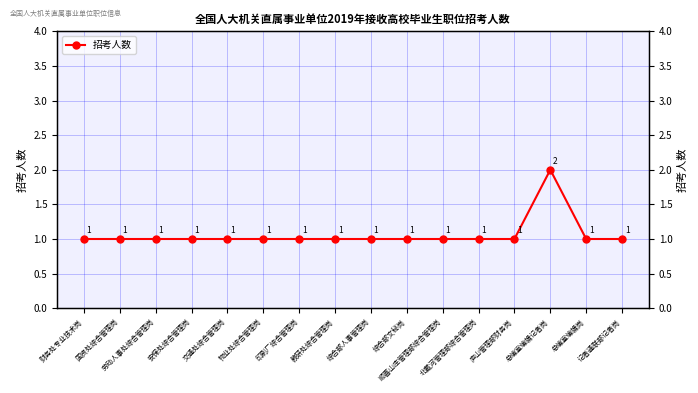

How many lines are shown in the chart?

1